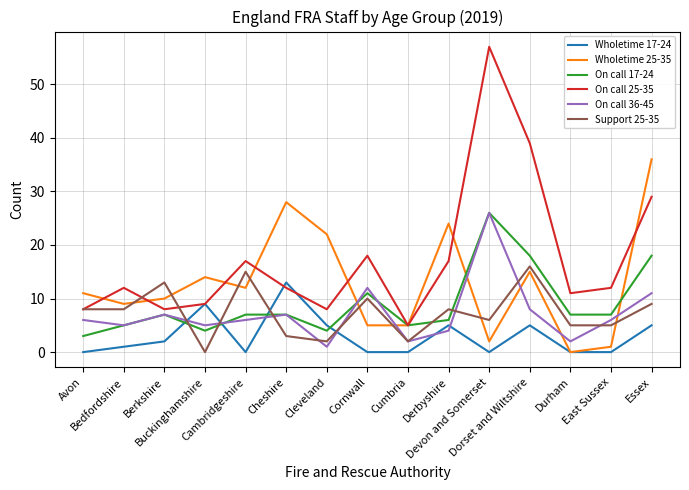

Rank the series at Dorset and Wiltshire from highest to lowest value.

On call 25-35, On call 17-24, Support 25-35, Wholetime 25-35, On call 36-45, Wholetime 17-24